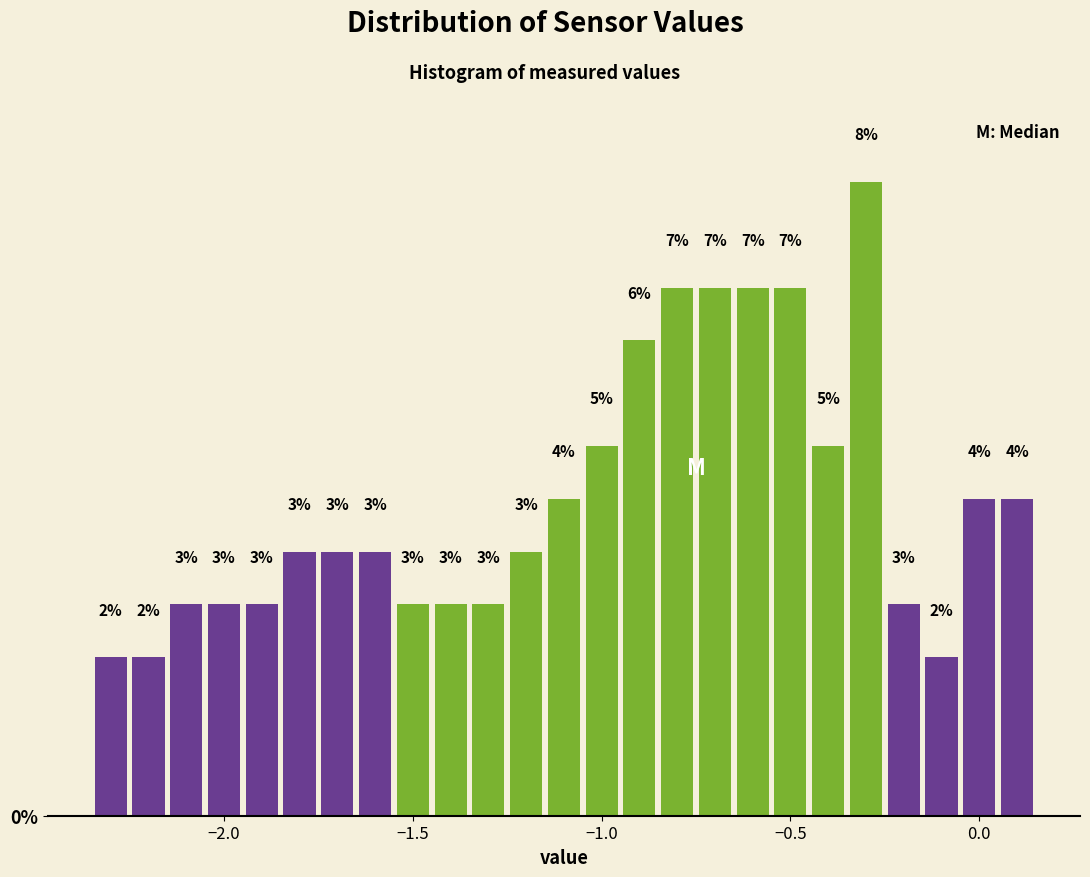

Read against the x-axis, roughly where is the centre of the tallest bar?

-0.30